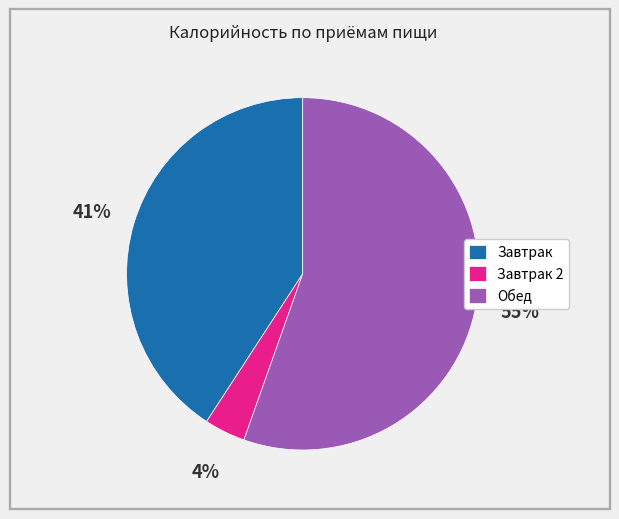

To the nearest percent, what portion does Обед represent?

55%